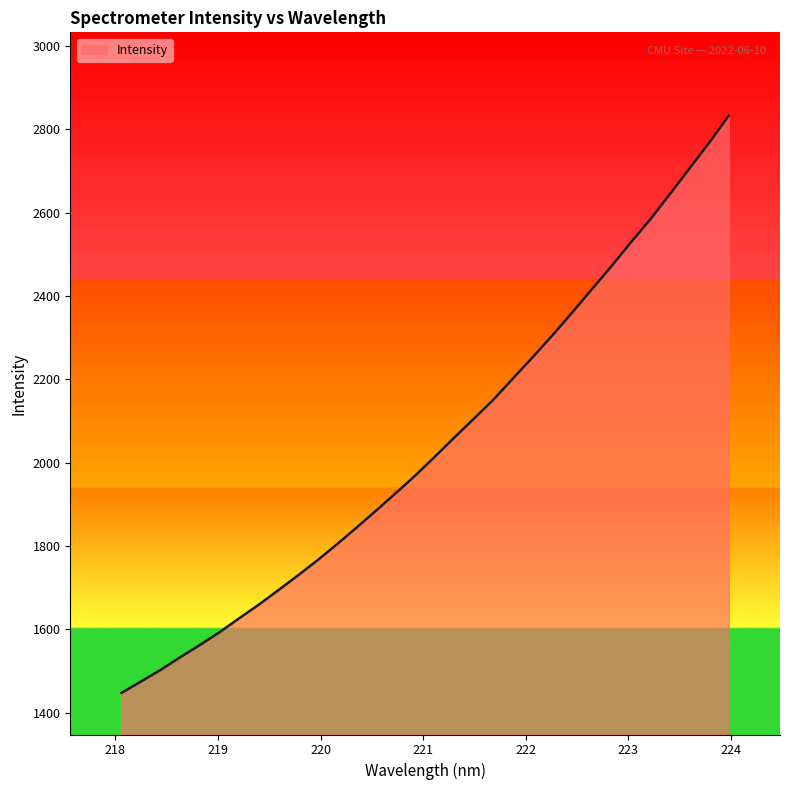

What is the difference between the maximum and minimum values?

1385.1